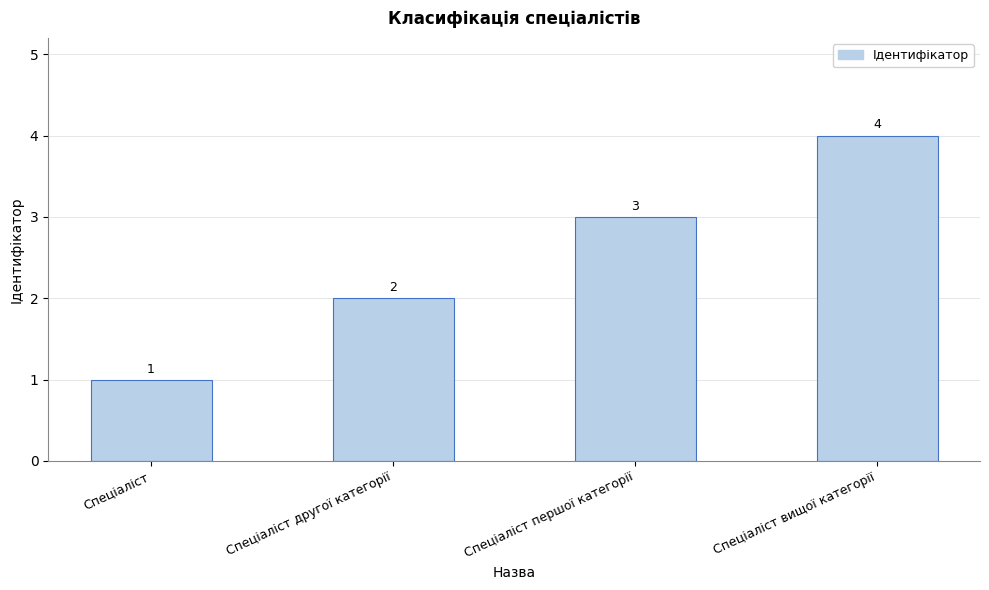

What is the change in value from Спеціаліст другої категорії to Спеціаліст першої категорії?

+1